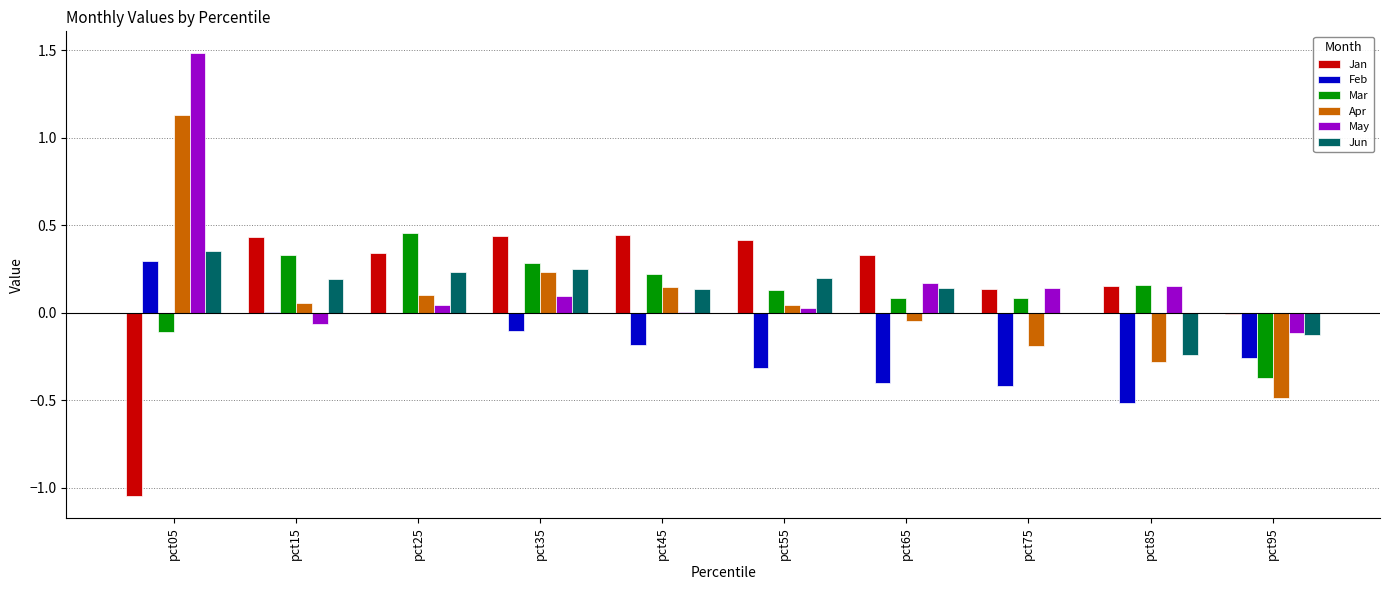

At which category is the sum across all series the highest?

pct05